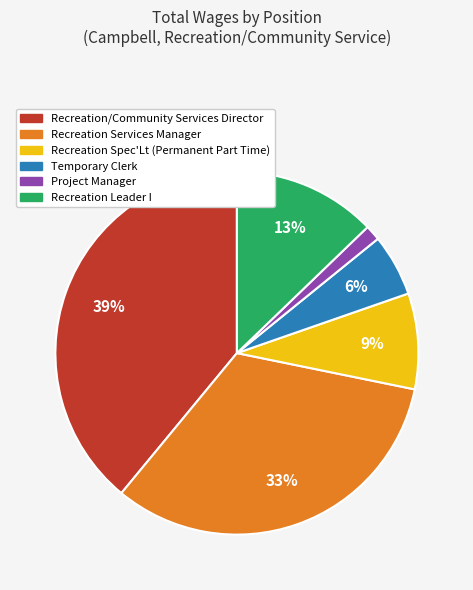

To the nearest percent, what portion does Recreation/Community Services Director represent?

39%